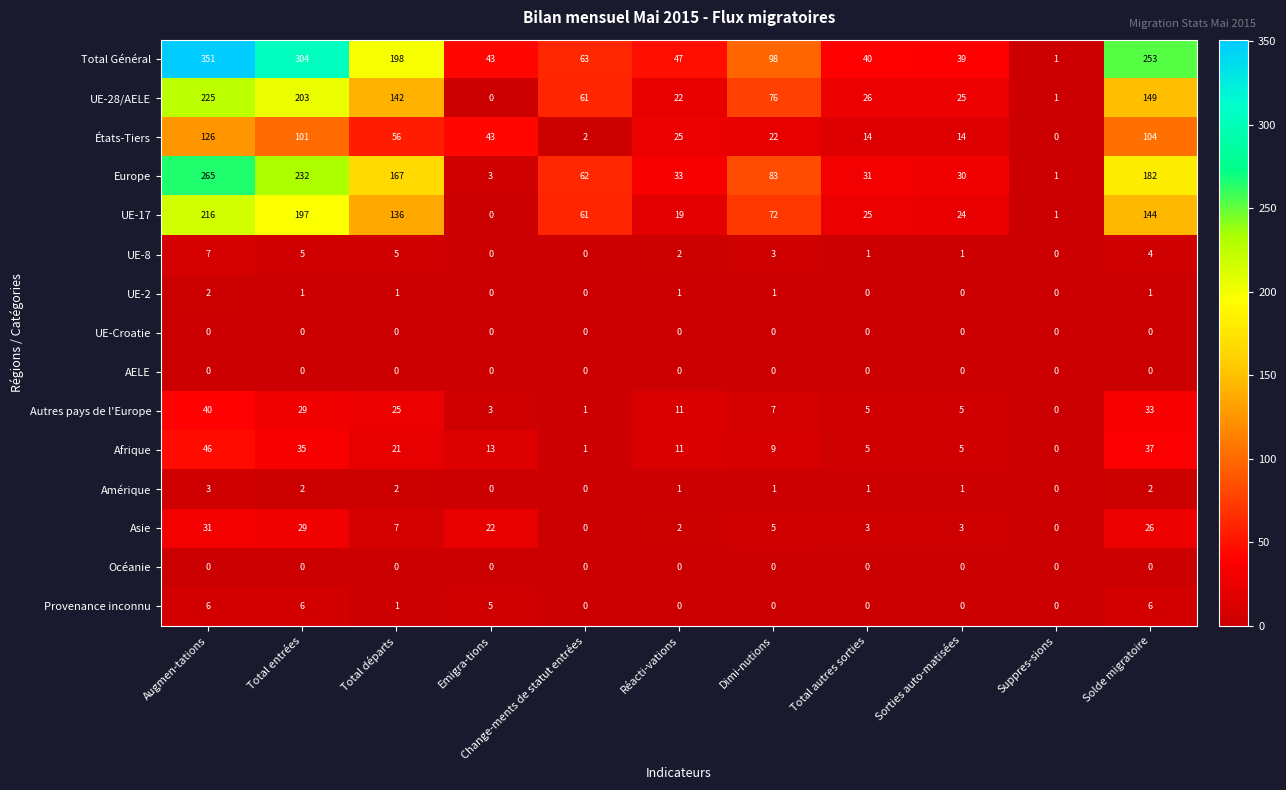

What is the difference between the second highest and second lowest values in the Europe series?

229